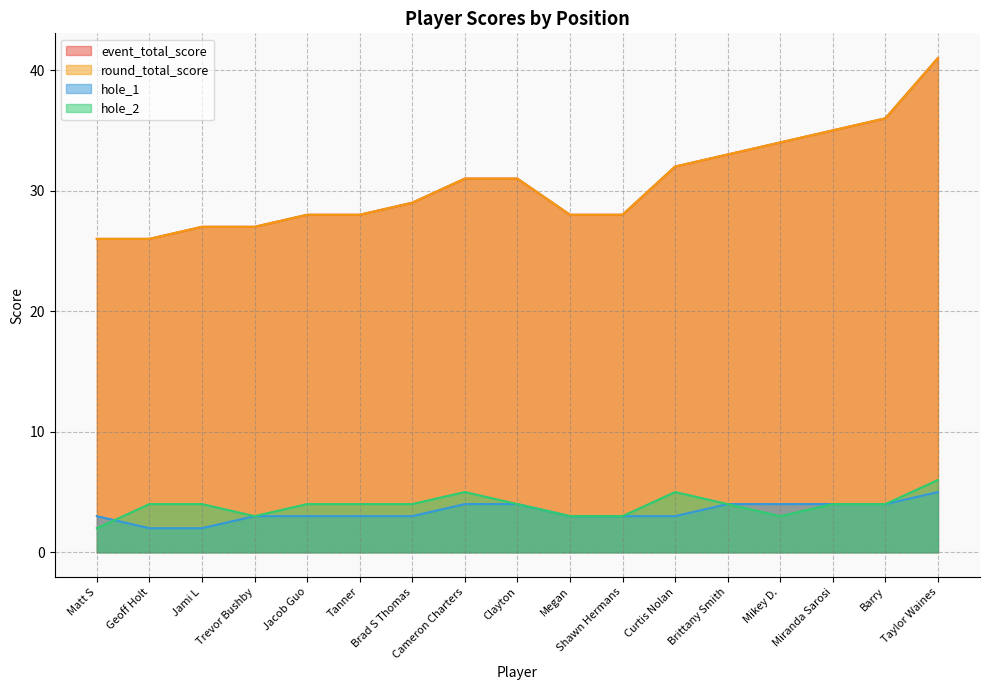

What is the total value across all series at Cameron Charters?

71